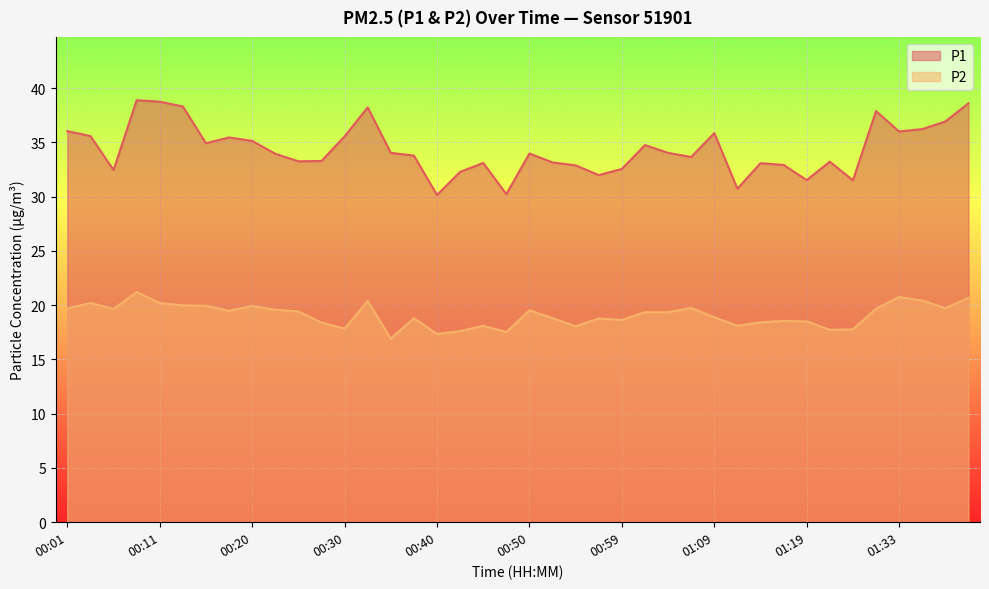

True or false: P1 and P2 intersect in this chart.

False